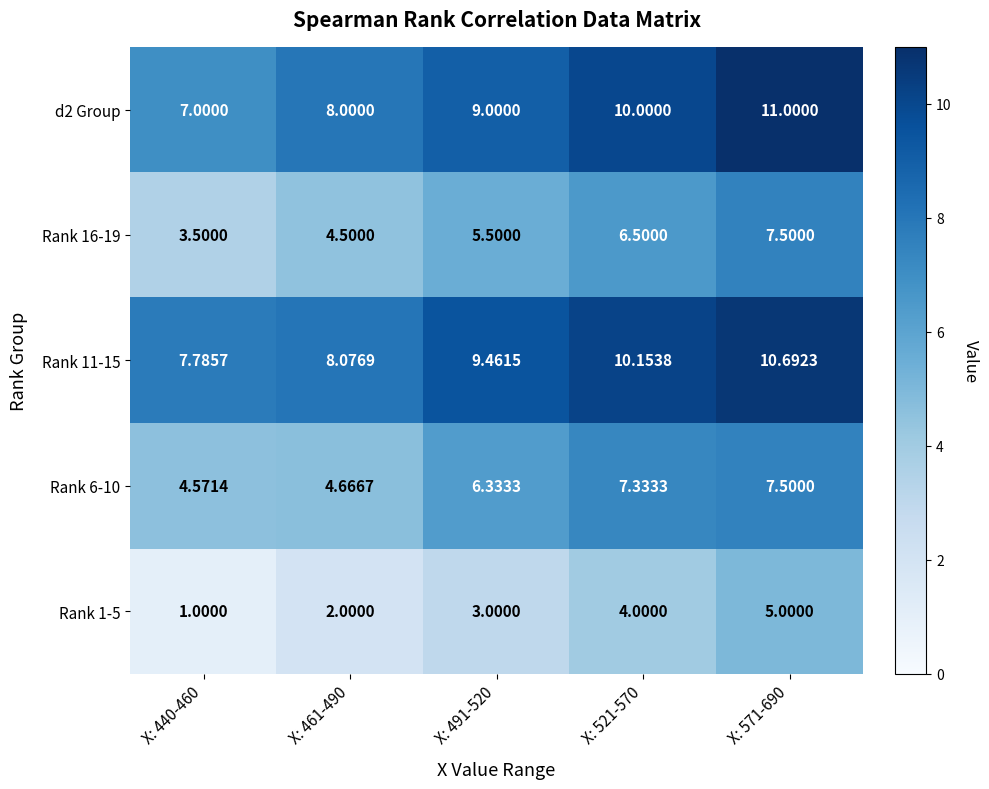

Is the value of Rank 6-10 at X: 491-520 greater than the value of Rank 1-5 at X: 491-520?

Yes